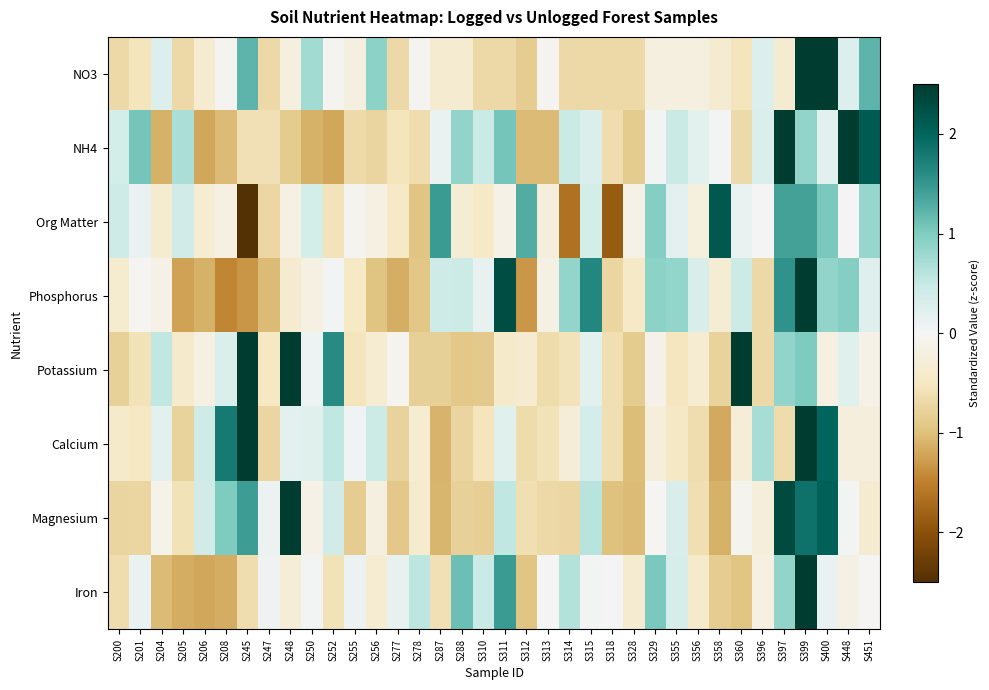

List the series in order of their peak value, lowest first.

Org Matter, NH4, Phosphorus, Magnesium, Potassium, Calcium, NO3, Iron